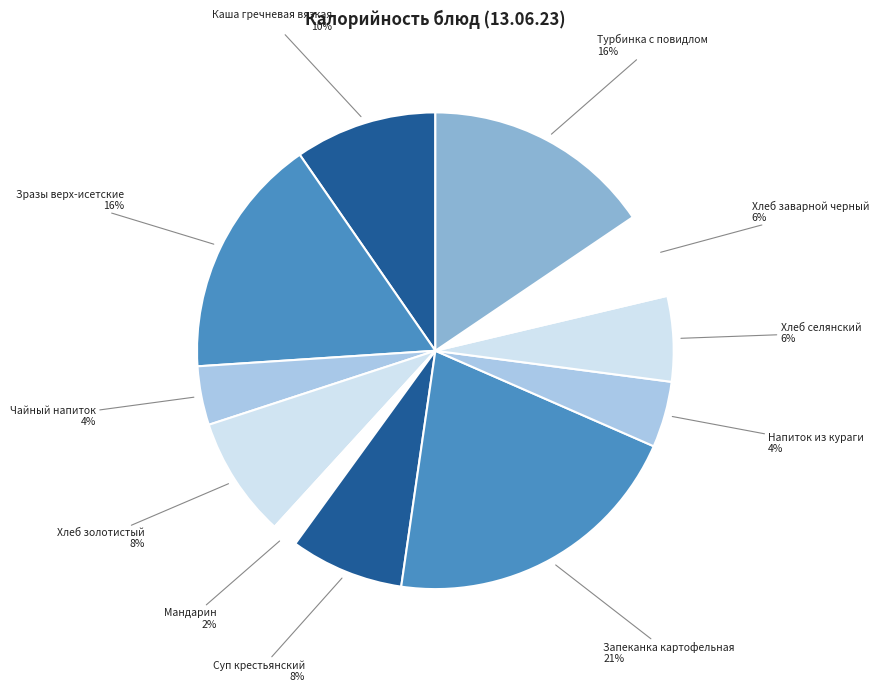

Is the sum of Зразы верх-исетские and Турбинка с повидлом greater than half?

No